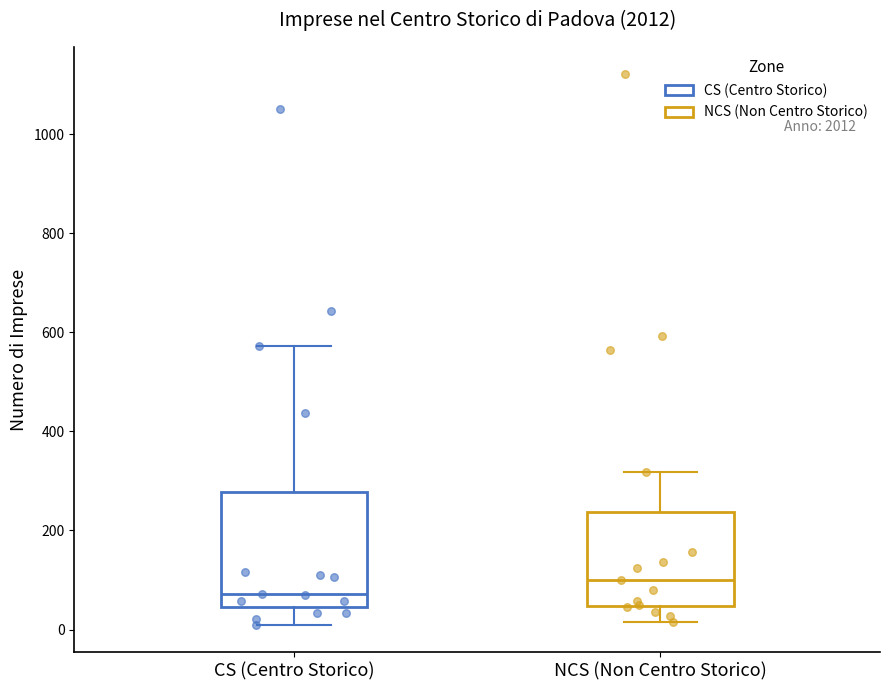

Where is the upper edge of the box for NCS (Non Centro Storico) on the y-axis? The values are not printed on the chart, so give them approximately, as read against the axis.

240